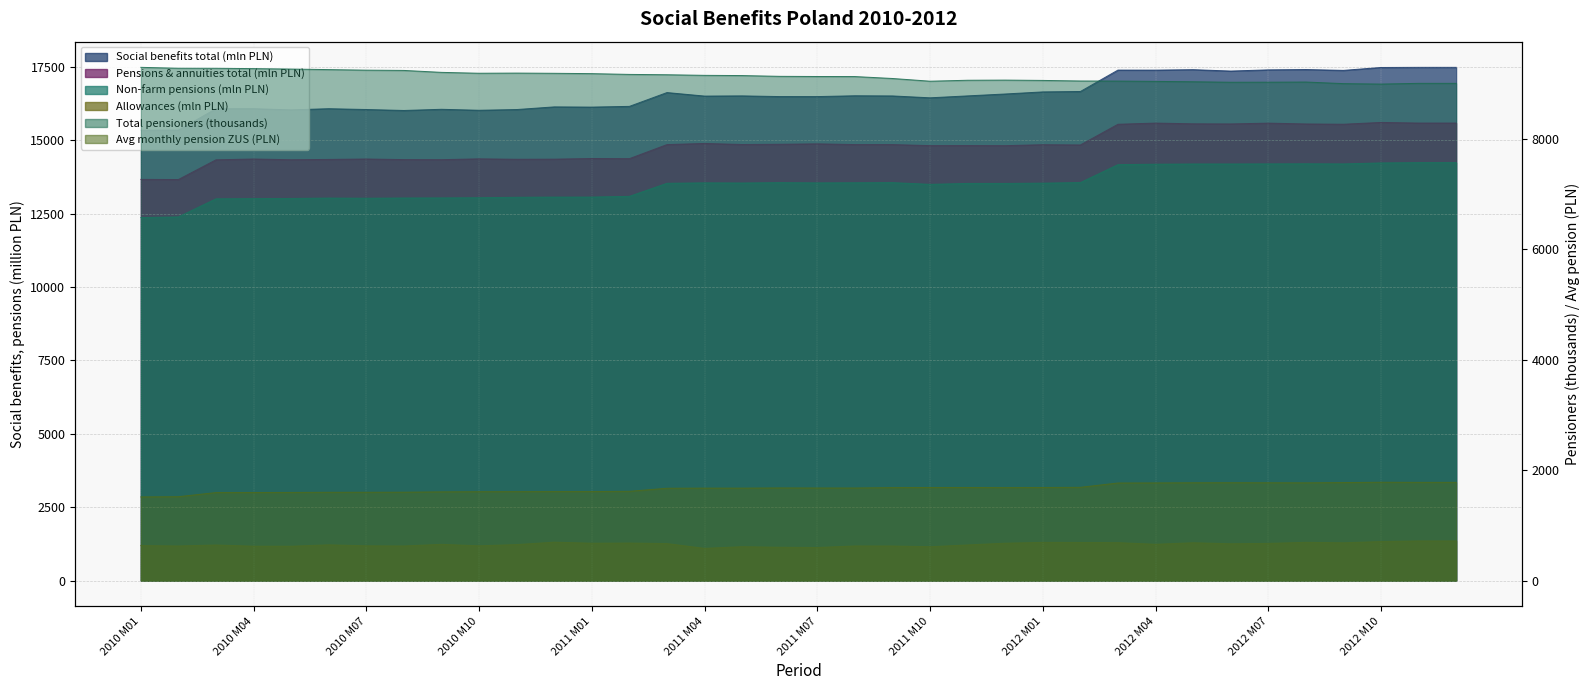

List the series in order of their peak value, lowest first.

Allowances (mln PLN), Avg monthly pension ZUS (PLN), Total pensioners (thousands), Non-farm pensions (mln PLN), Pensions & annuities total (mln PLN), Social benefits total (mln PLN)